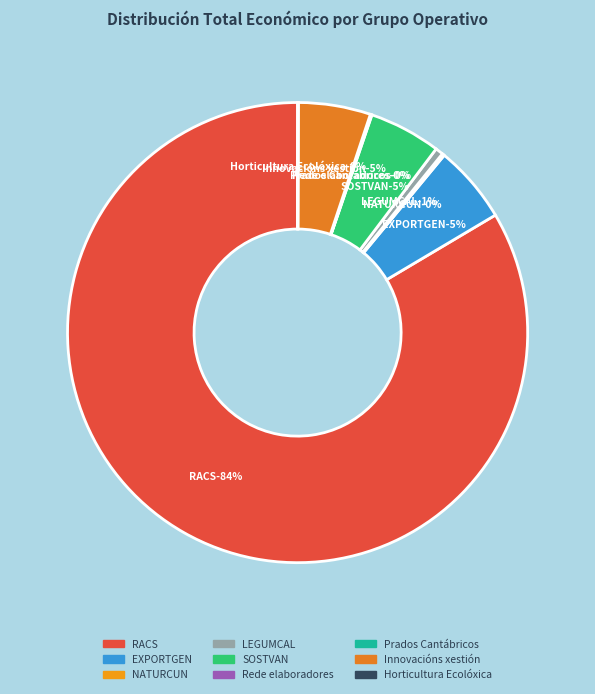

How many segments does this pie chart have?

9